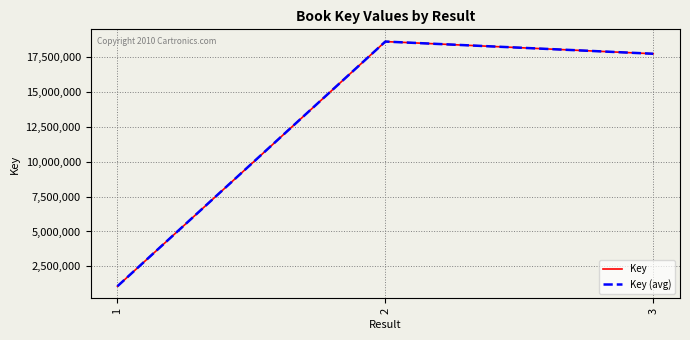

What is the value of the Key (avg) point at the 2nd from the left?

18586620